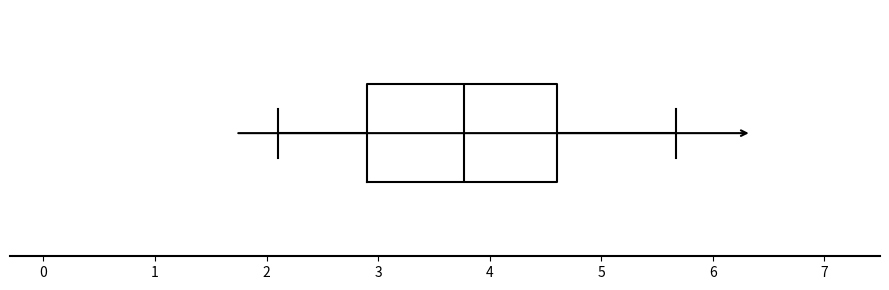

Read this box plot against the x-axis: the position of the median line, the range covered by the box, and the ends of both whiskers. The values are not printed on the chart, so give them approximately, as read against the axis.

median 3.8, box 2.9 to 4.6, whiskers 2.1 to 5.7